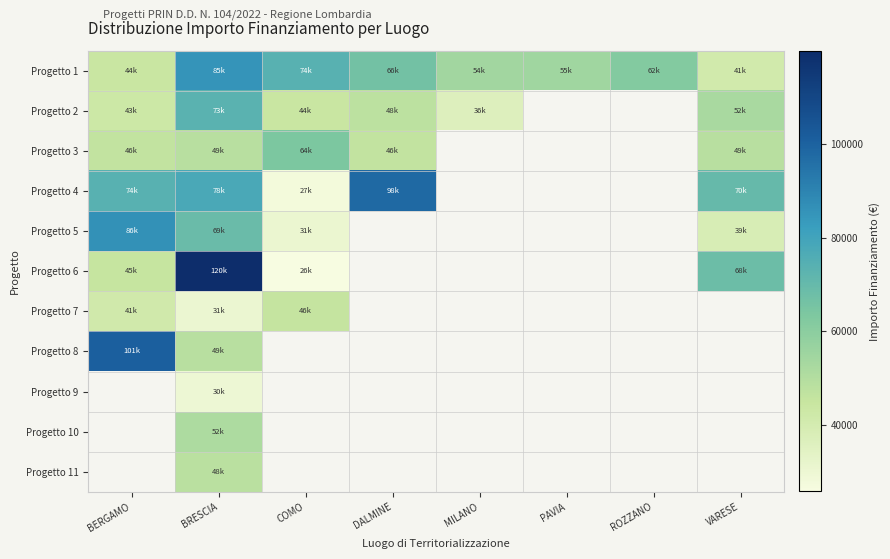

At which label does Progetto 2 first exceed 73250?

BRESCIA